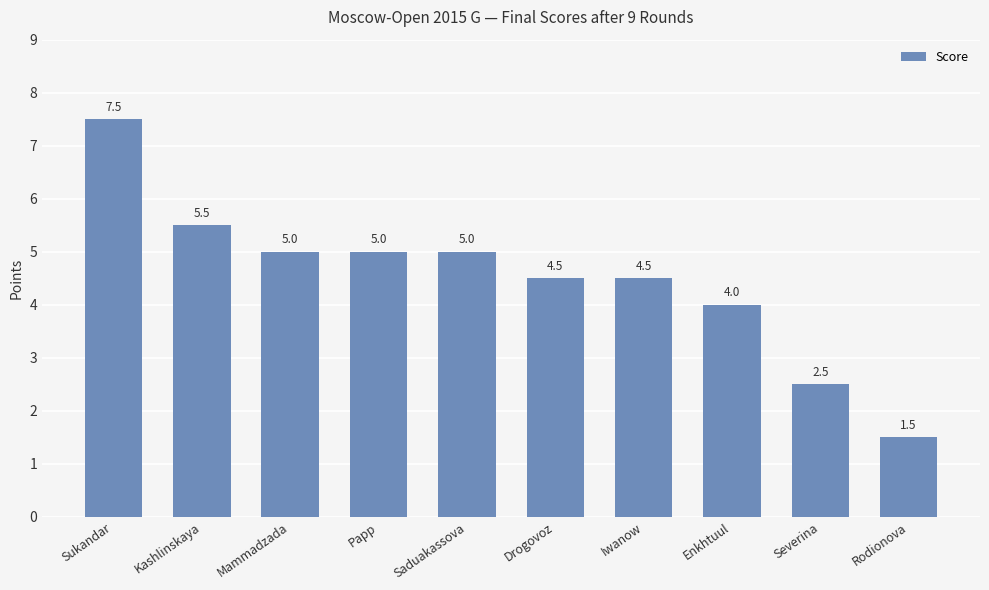

The value at Mammadzada is 5.0. True or false?

True